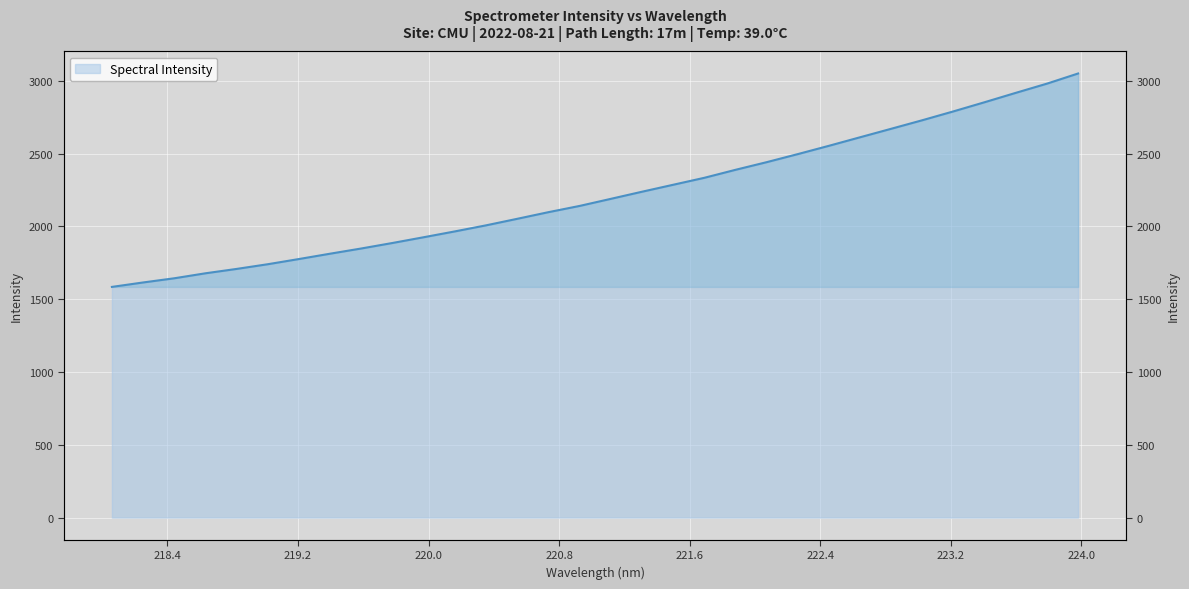

At which label is the value closest to 2317?

221.6902